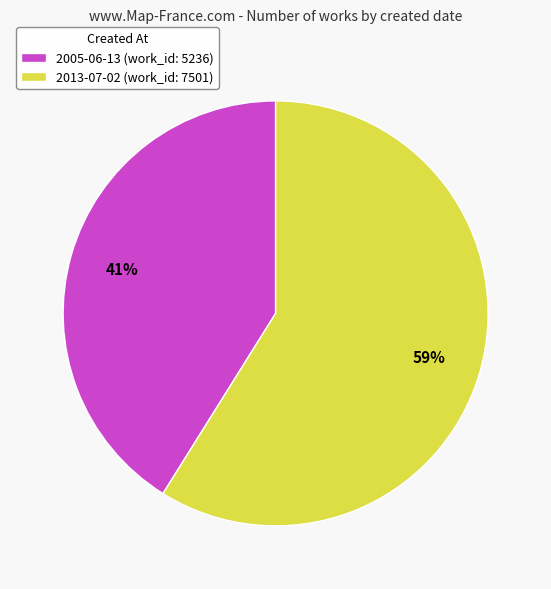

Combined, do 2005-06-13 (work_id: 5236) and 2013-07-02 (work_id: 7501) account for over 50%?

Yes